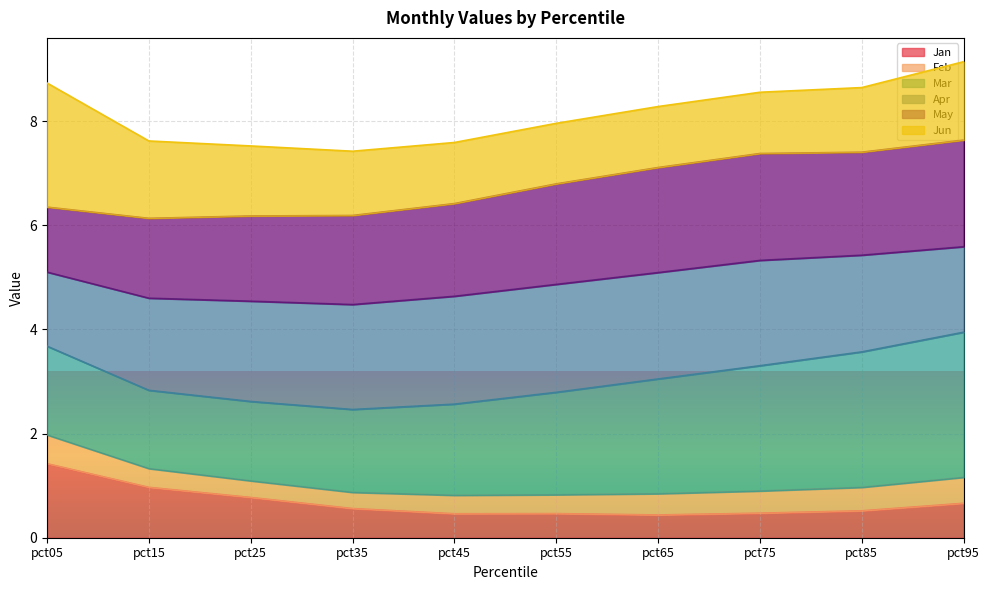

Between pct75 and pct05, which is larger?

pct05